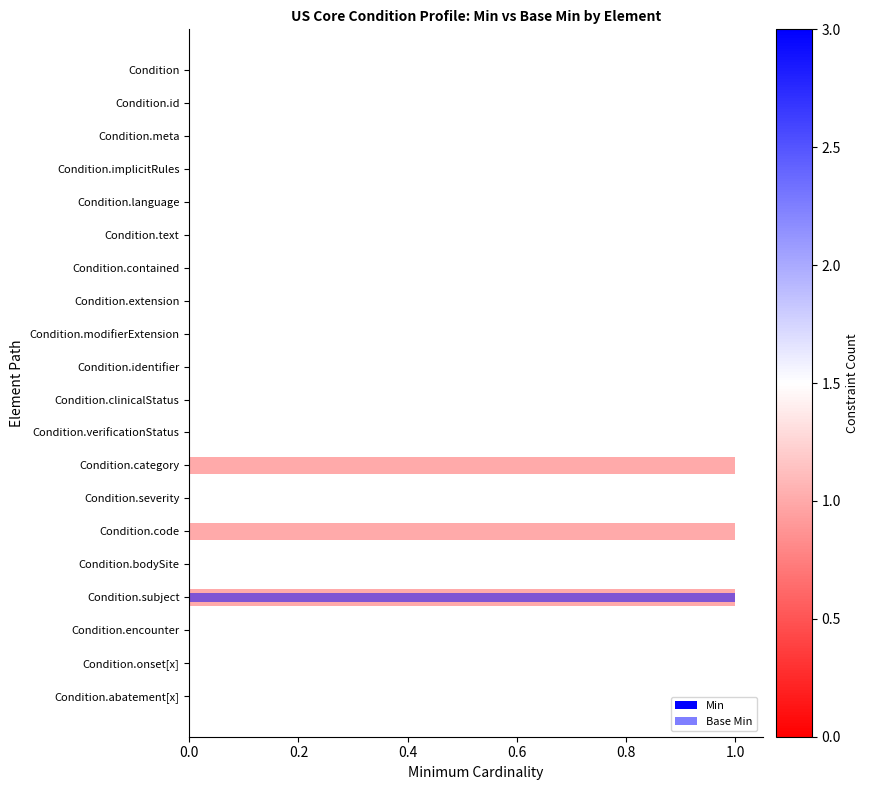

True or false: Min has a value of 0 at Condition.encounter.

True